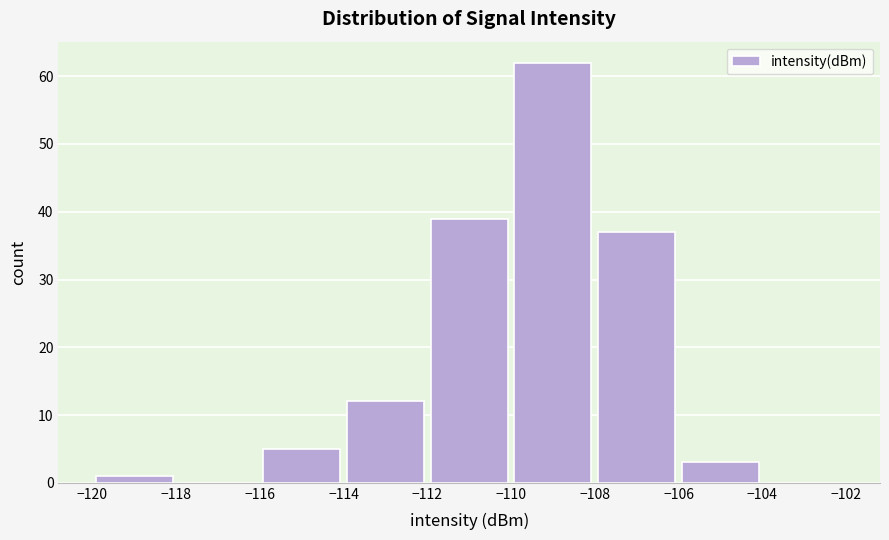

Reading left to right, list every bar in this chart as the range it spans on the x-axis followed by its height. The values are not printed on the chart, so give them approximately, as read against the axis.

-120 to -118: 1
-118 to -116: 0
-116 to -114: 5
-114 to -112: 12
-112 to -110: 39
-110 to -108: 62
-108 to -106: 37
-106 to -104: 3
-104 to -102: 0